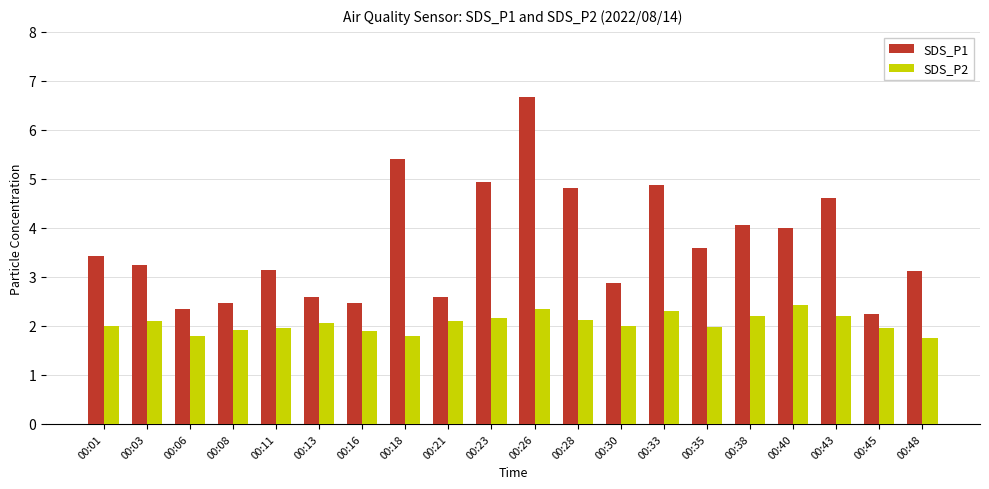

True or false: SDS_P1 has a value of 1.3 at 00:18.

False